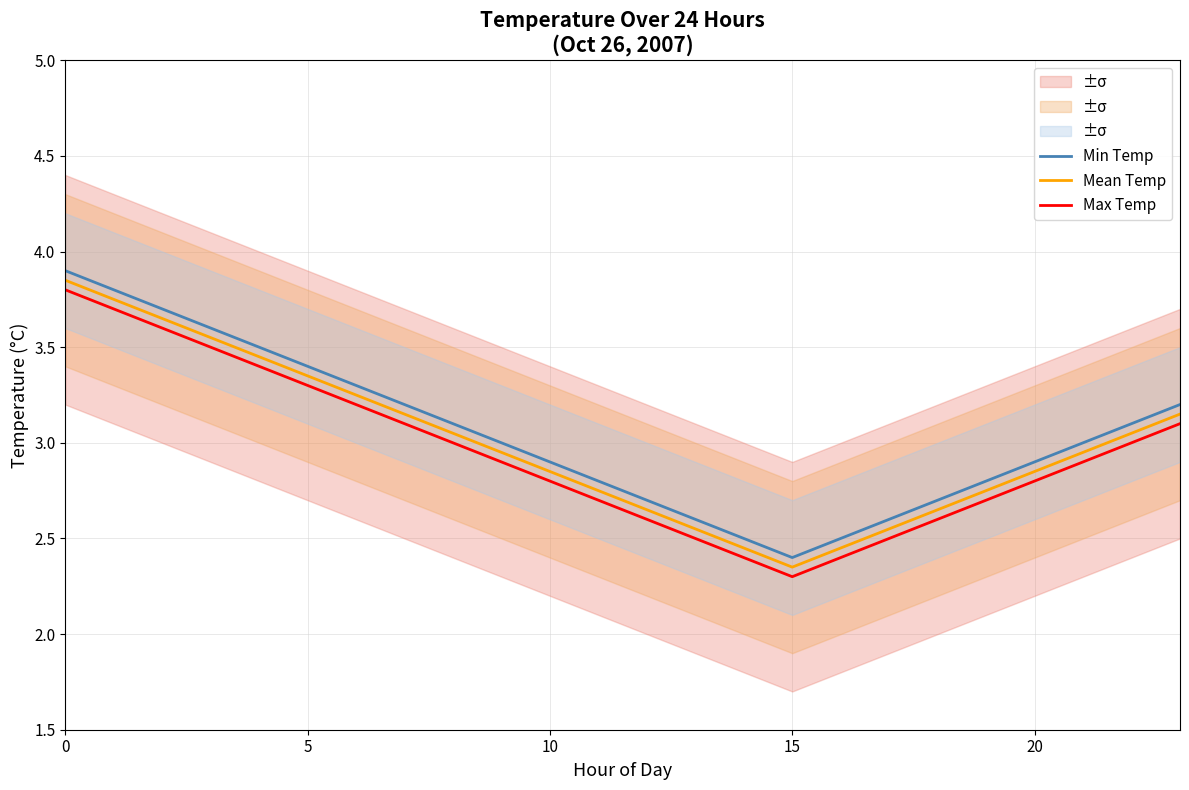

Which series has the largest range (max minus min)?

Min Temp